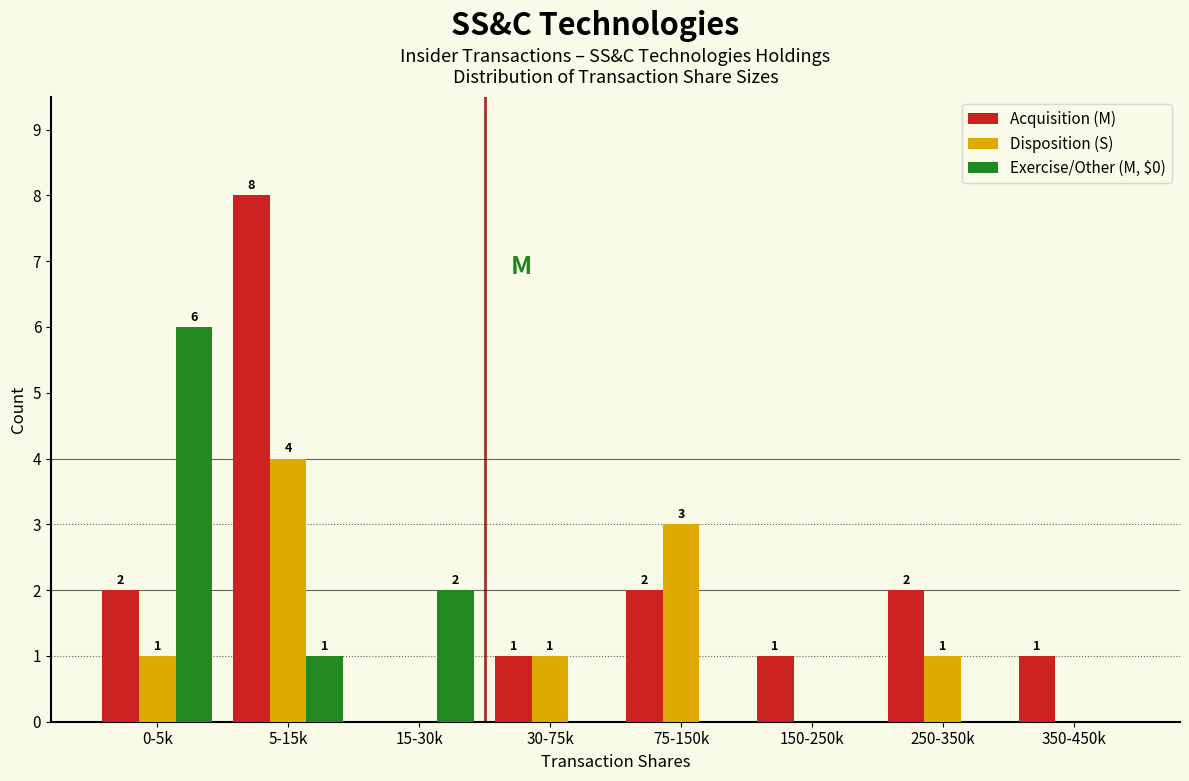

Reading left to right, list all the values displayed in this chart.

Acquisition (M): 0-5k=2	5-15k=8	15-30k=0	30-75k=1	75-150k=2	150-250k=1	250-350k=2	350-450k=1
Disposition (S): 0-5k=1	5-15k=4	15-30k=0	30-75k=1	75-150k=3	150-250k=0	250-350k=1	350-450k=0
Exercise/Other (M, $0): 0-5k=6	5-15k=1	15-30k=2	30-75k=0	75-150k=0	150-250k=0	250-350k=0	350-450k=0